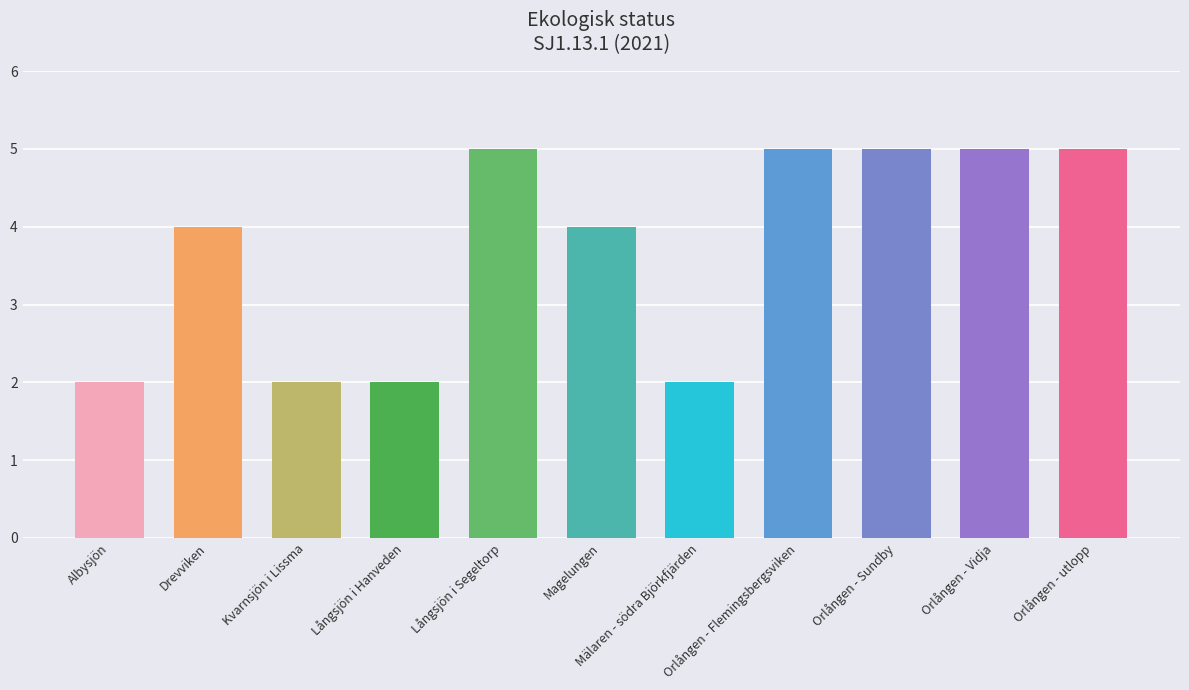

What is the difference between the second highest and second lowest values?

3